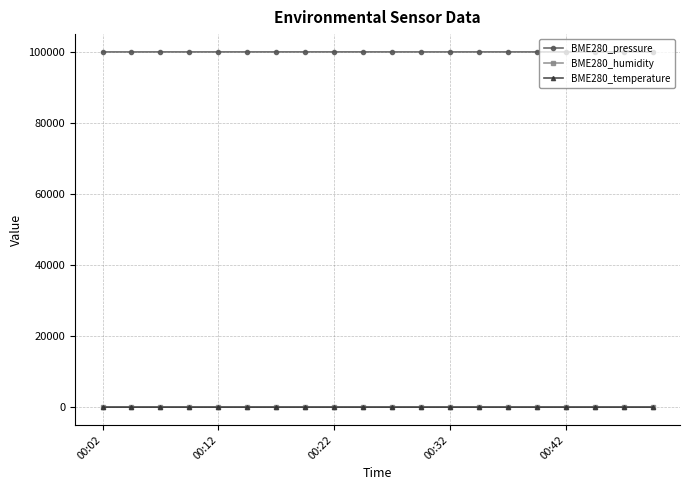

True or false: BME280_humidity has more than 1 points higher than both neighbors.

True